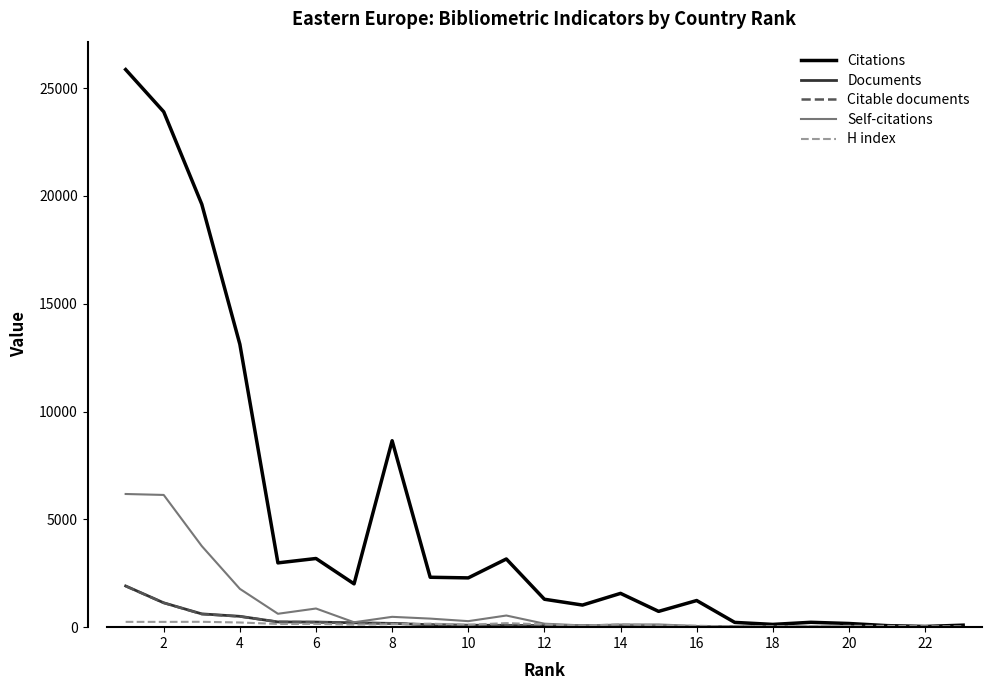

What is the greatest value displayed?

25856